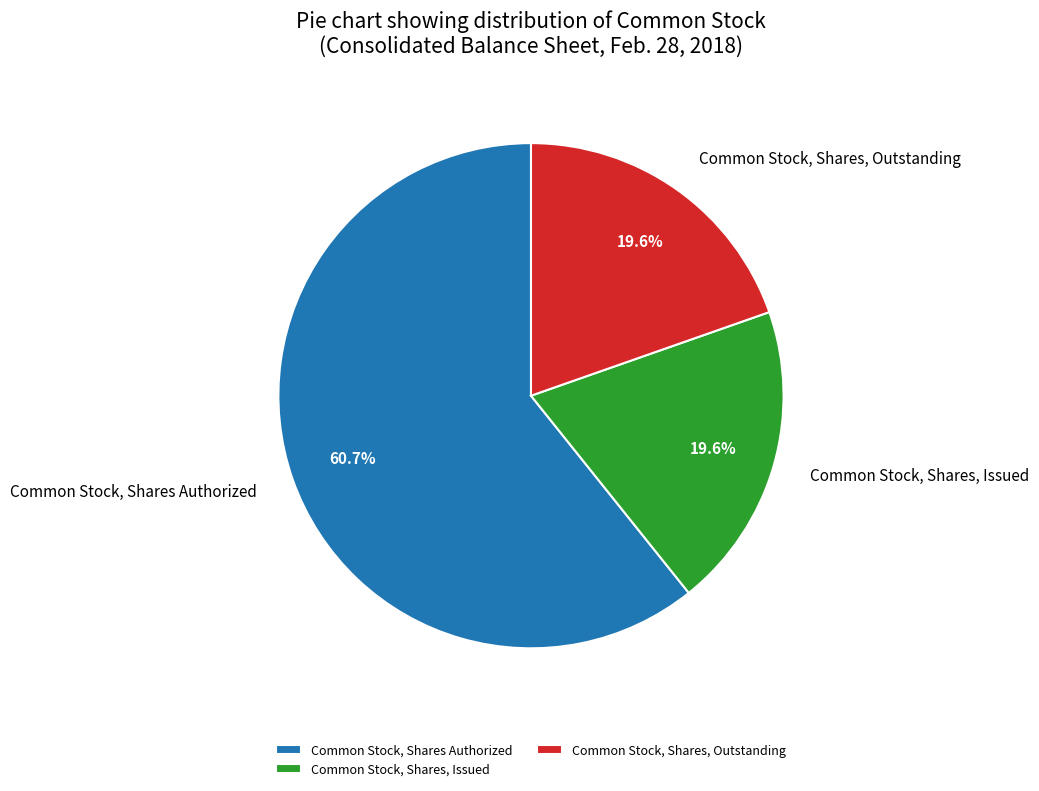

To the nearest percent, what portion does Common Stock, Shares, Outstanding represent?

20%